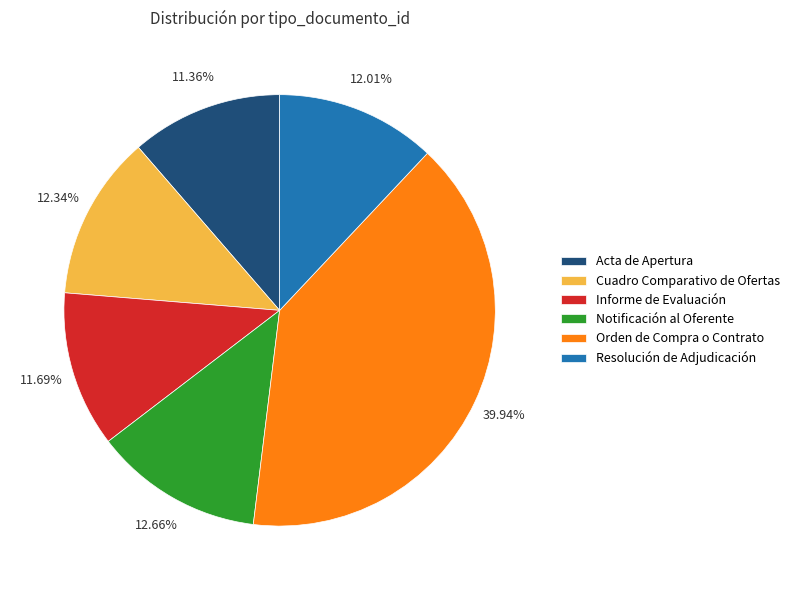

To the nearest percent, what is the difference between the largest and smallest slice percentages?

29%